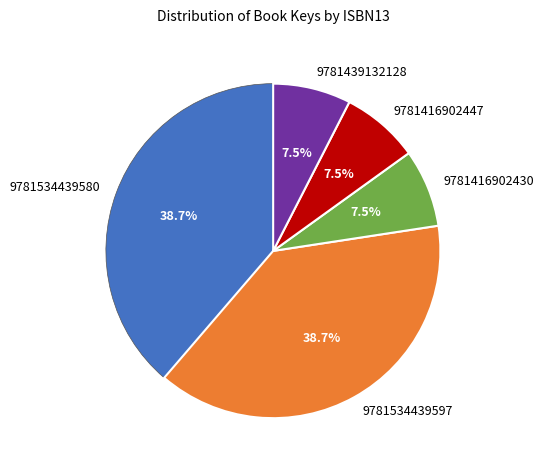

To the nearest percent, what is the average slice percentage?

20%